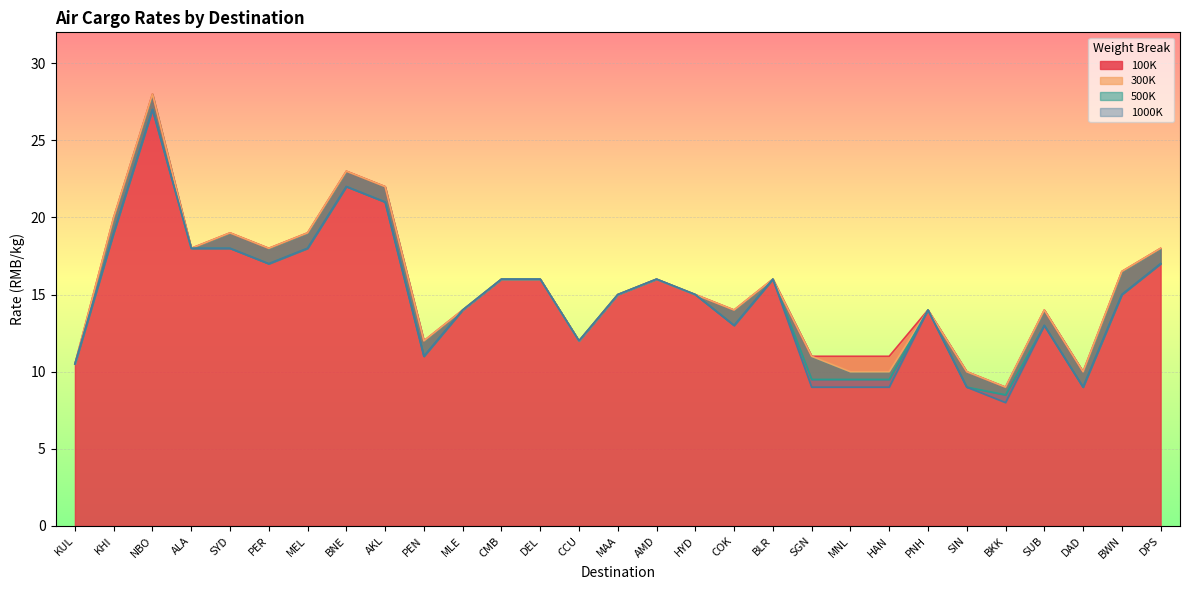

Reading left to right, list all the values displayed in this chart.

100K: KUL=10.5	KHI=20.0	NBO=28.0	ALA=18.0	SYD=19.0	PER=18.0	MEL=19.0	BNE=23.0	AKL=22.0	PEN=12.0	MLE=14.0	CMB=16.0	DEL=16.0	CCU=12.0	MAA=15.0	AMD=16.0	HYD=15.0	COK=14.0	BLR=16.0	SGN=11.0	MNL=11.0	HAN=11.0	PNH=14.0	SIN=10.0	BKK=9.0	SUB=14.0	DAD=10.0	BWN=16.5	DPS=18.0
300K: KUL=10.5	KHI=20.0	NBO=28.0	ALA=18.0	SYD=19.0	PER=18.0	MEL=19.0	BNE=23.0	AKL=22.0	PEN=12.0	MLE=14.0	CMB=16.0	DEL=16.0	CCU=12.0	MAA=15.0	AMD=16.0	HYD=15.0	COK=14.0	BLR=16.0	SGN=11.0	MNL=10.0	HAN=10.0	PNH=14.0	SIN=10.0	BKK=9.0	SUB=14.0	DAD=10.0	BWN=16.5	DPS=18.0
500K: KUL=10.5	KHI=19.0	NBO=27.0	ALA=18.0	SYD=18.0	PER=17.0	MEL=18.0	BNE=22.0	AKL=21.0	PEN=11.0	MLE=14.0	CMB=16.0	DEL=16.0	CCU=12.0	MAA=15.0	AMD=16.0	HYD=15.0	COK=13.0	BLR=16.0	SGN=9.5	MNL=9.5	HAN=9.5	PNH=14.0	SIN=9.0	BKK=8.5	SUB=13.0	DAD=9.0	BWN=15.0	DPS=17.0
1000K: KUL=10.5	KHI=19.0	NBO=27.0	ALA=18.0	SYD=18.0	PER=17.0	MEL=18.0	BNE=22.0	AKL=21.0	PEN=11.0	MLE=14.0	CMB=16.0	DEL=16.0	CCU=12.0	MAA=15.0	AMD=16.0	HYD=15.0	COK=13.0	BLR=16.0	SGN=9.0	MNL=9.0	HAN=9.0	PNH=14.0	SIN=9.0	BKK=8.0	SUB=13.0	DAD=9.0	BWN=15.0	DPS=17.0